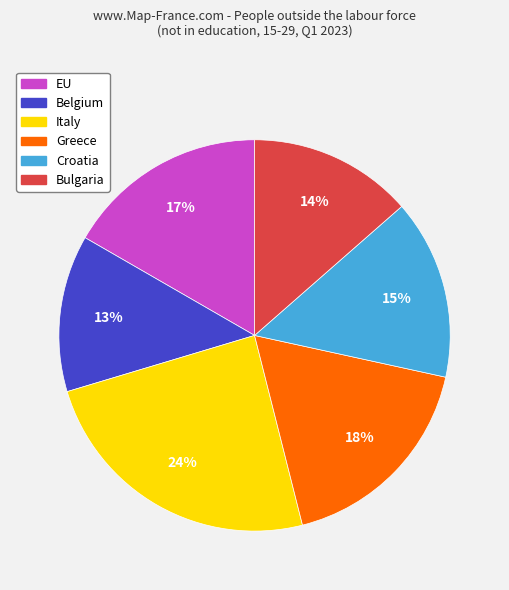

To the nearest percent, what is the average slice percentage?

17%